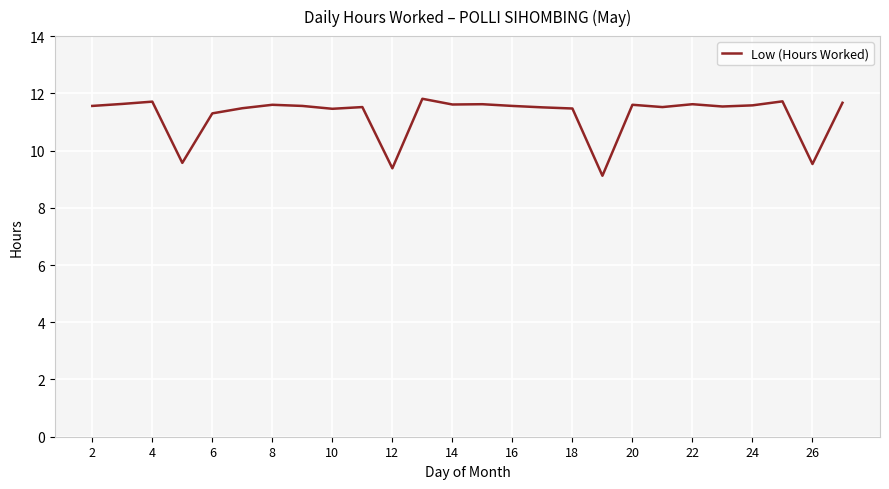

What is the difference between the maximum and minimum values?

2.7